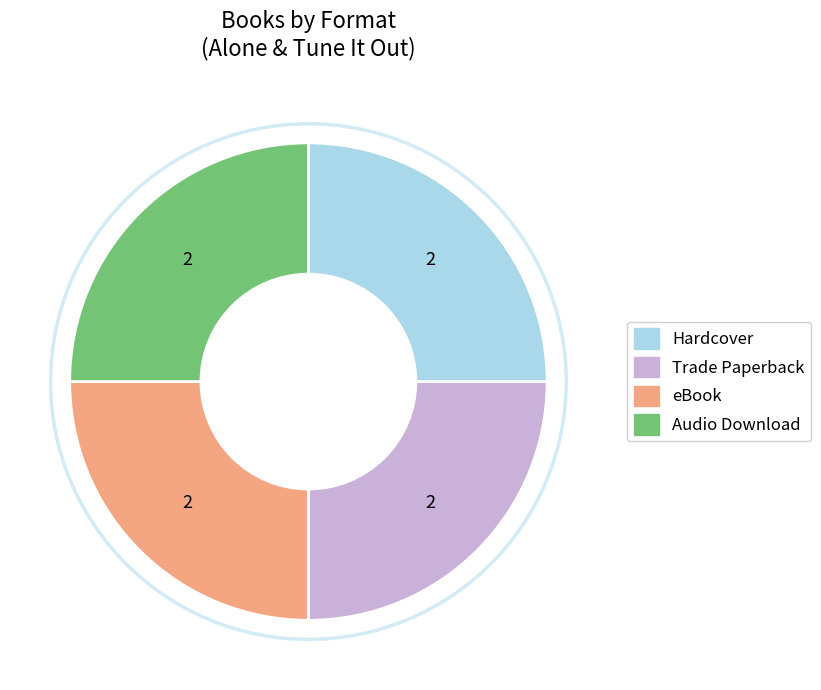

Count the number of slices in the pie.

4